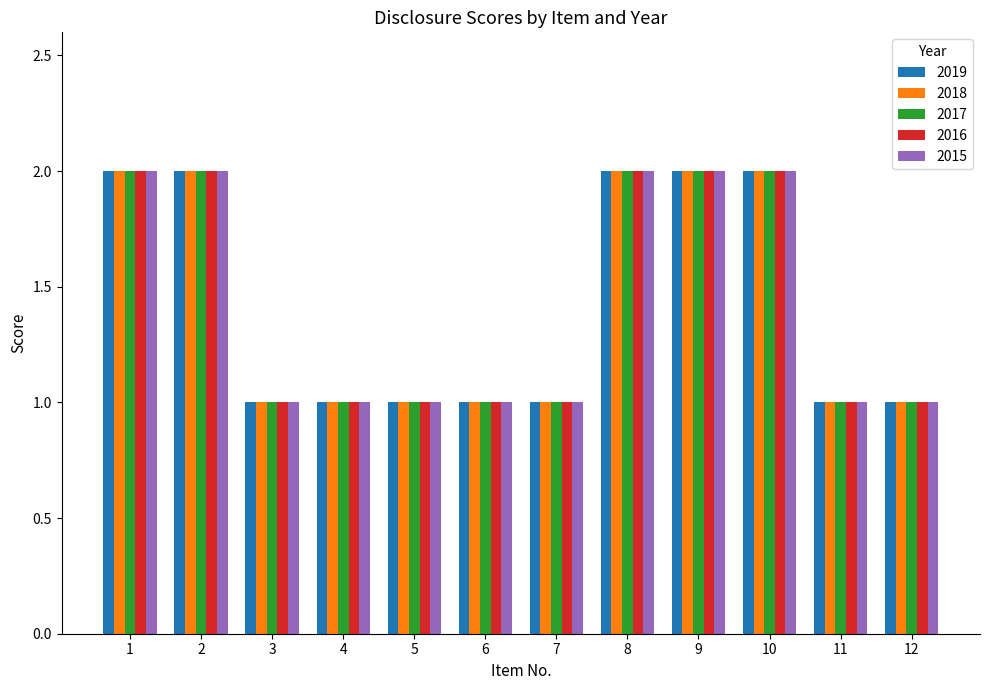

What is the sum of the 2017 values at 12 and 5?

2